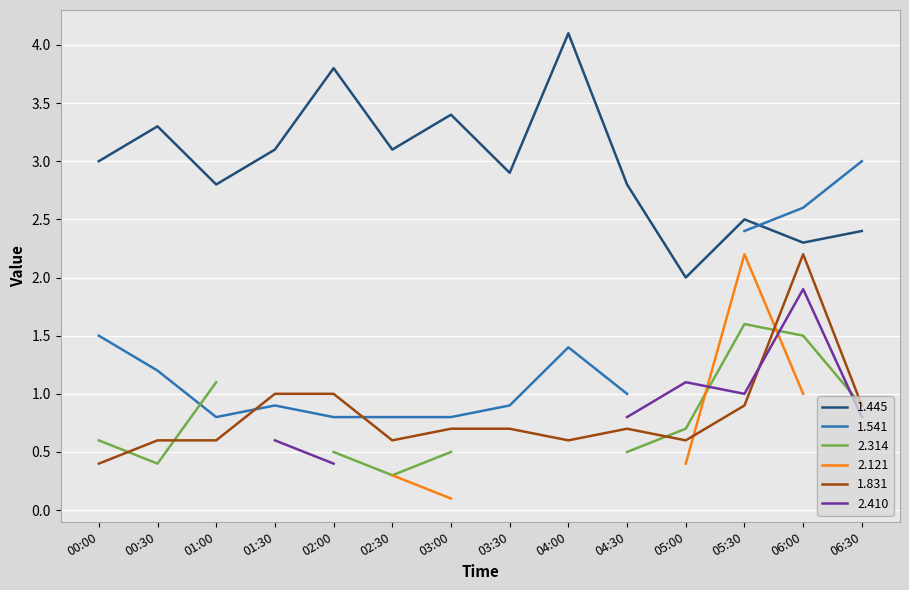

In 1.445, how many points are lower than both neighbors (excluding endpoints)?

5